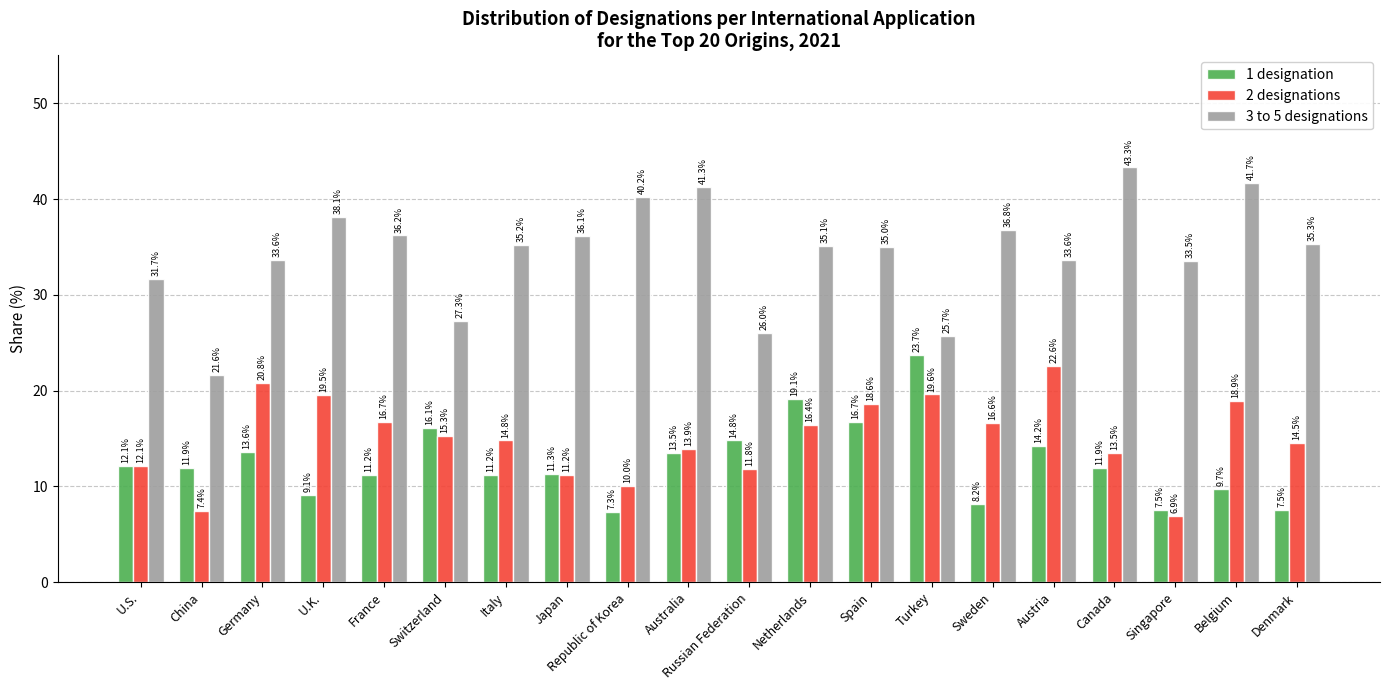

Reading left to right, list all the values displayed in this chart.

1 designation: 12.1	11.9	13.6	9.1	11.2	16.1	11.2	11.3	7.3	13.5	14.8	19.1	16.7	23.7	8.2	14.2	11.9	7.5	9.7	7.5
2 designations: 12.1	7.4	20.8	19.5	16.7	15.3	14.8	11.2	10.0	13.9	11.8	16.4	18.6	19.6	16.6	22.6	13.5	6.9	18.9	14.5
3 to 5 designations: 31.7	21.6	33.6	38.1	36.2	27.3	35.2	36.1	40.2	41.3	26.0	35.1	35.0	25.7	36.8	33.6	43.3	33.5	41.7	35.3